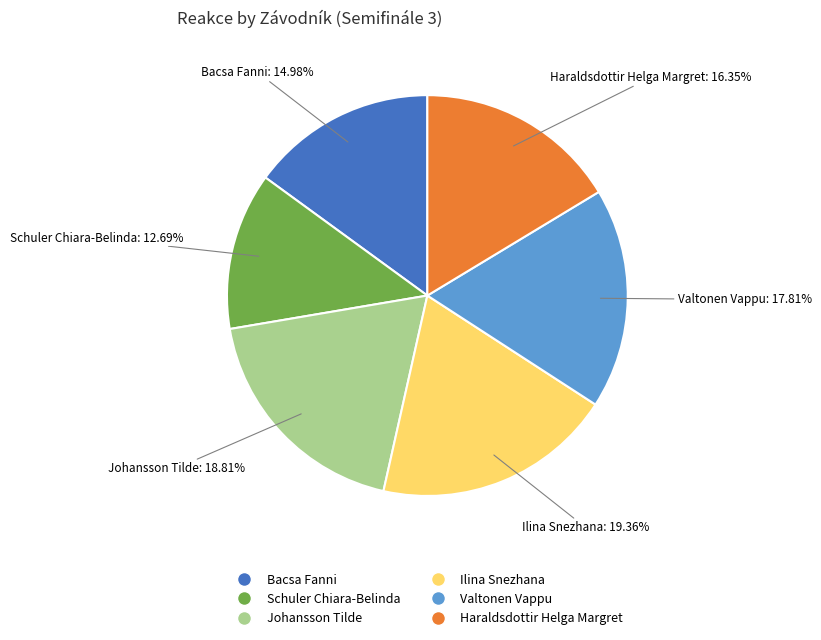

To the nearest percent, what percentage of the pie is Ilina Snezhana?

19%